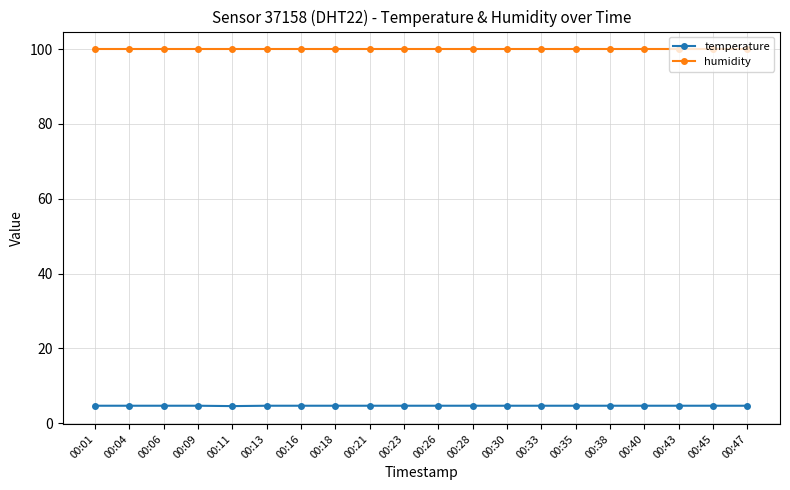

What is the sum of the temperature values at 00:40 and 00:21?

9.4